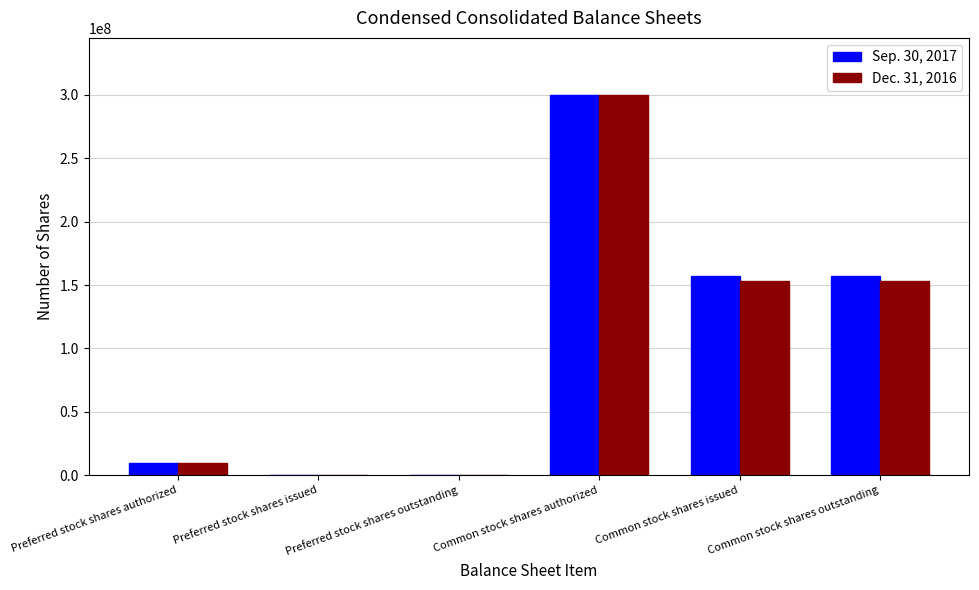

True or false: Sep. 30, 2017 has a value of 0 at Preferred stock shares issued.

True